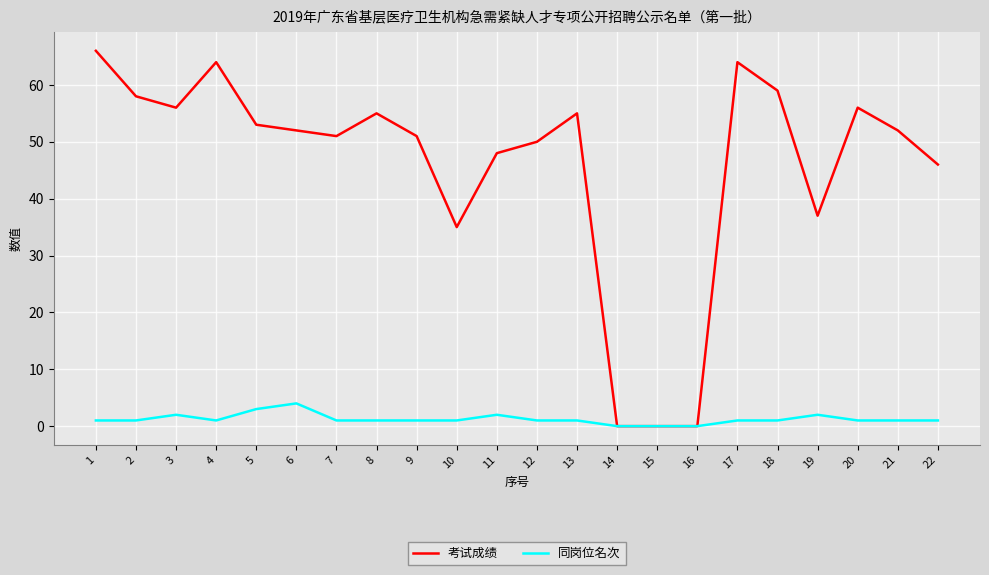

Does the chart display data point markers on the line(s)?

No